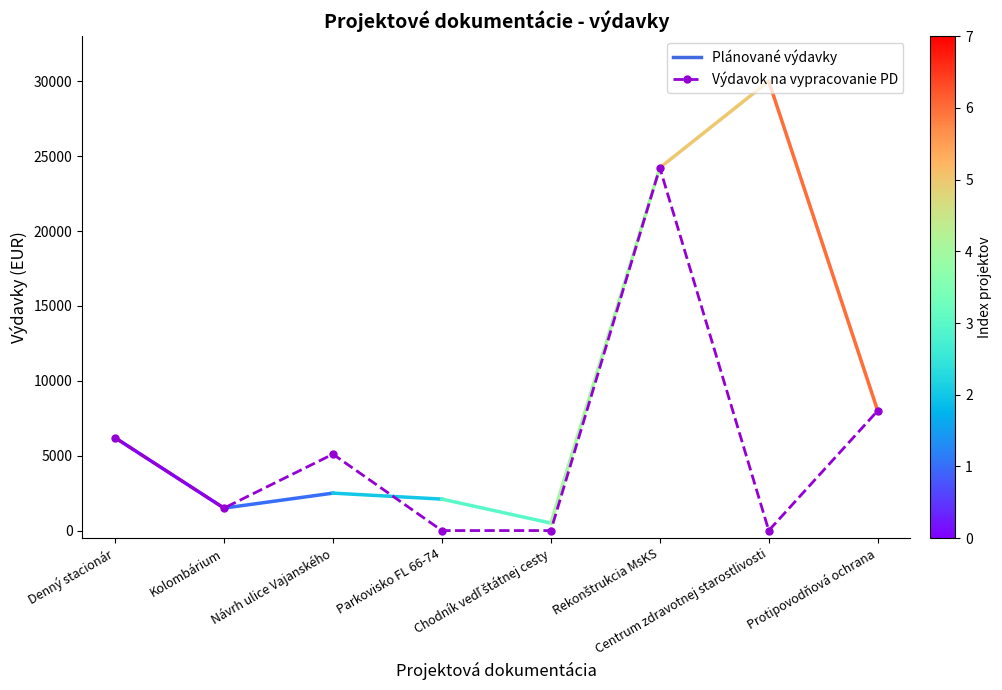

What is the greatest value displayed?

24222